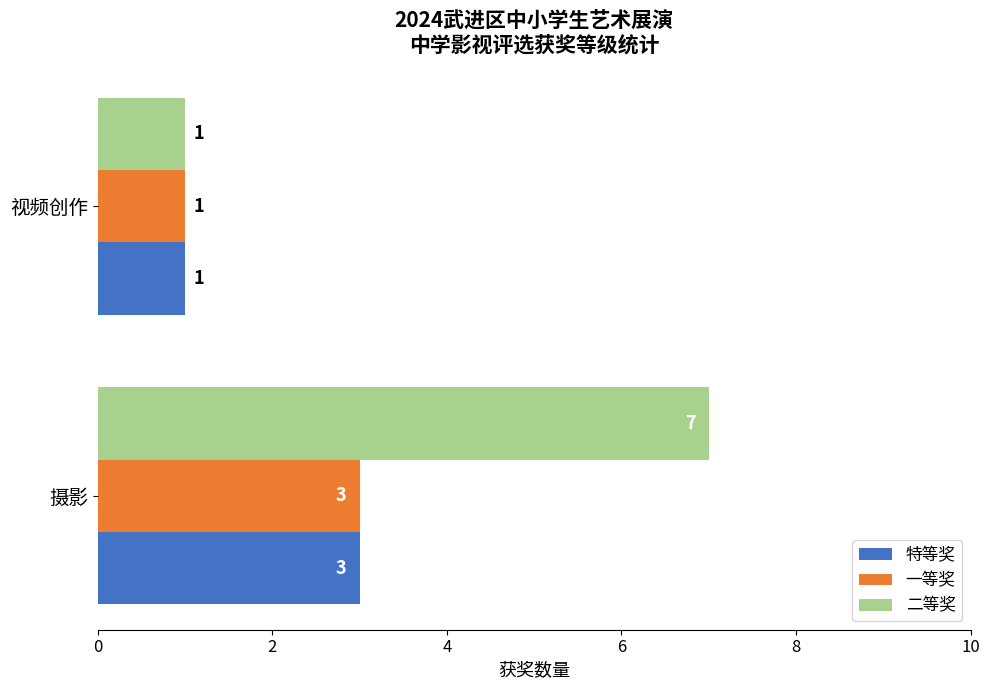

What is the difference between the maximum and minimum values in the 特等奖 series?

2